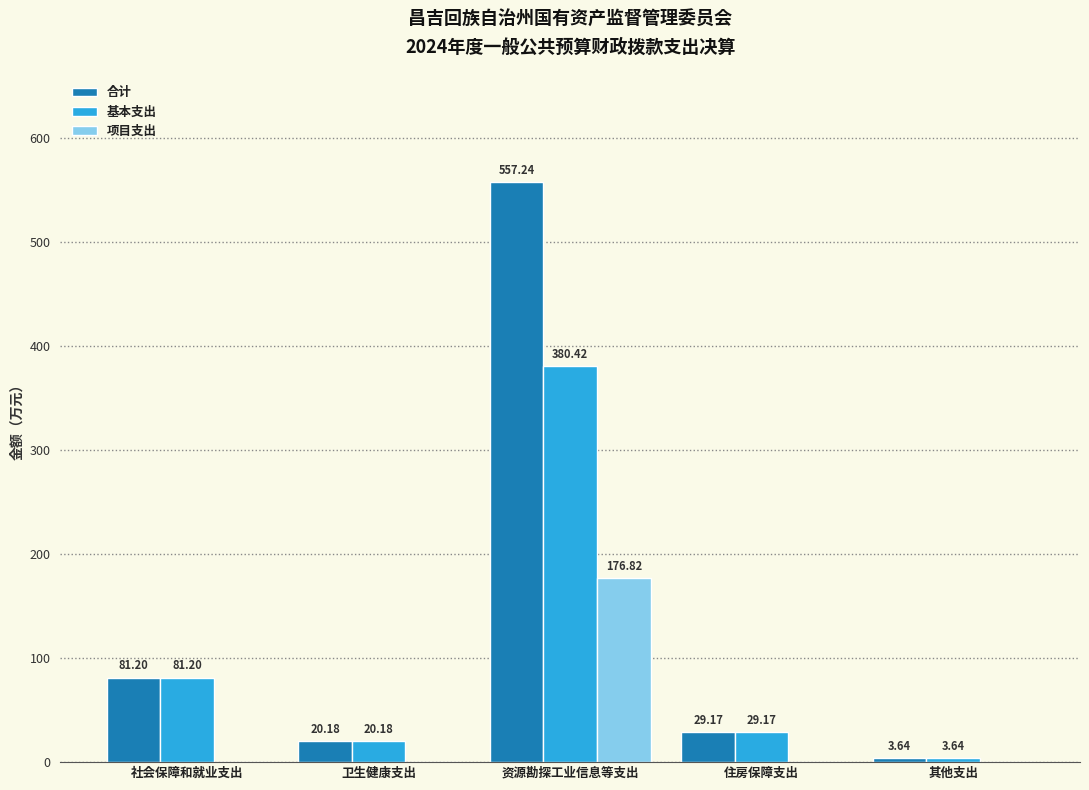

Is the value of 合计 at 卫生健康支出 greater than the value of 基本支出 at 其他支出?

Yes